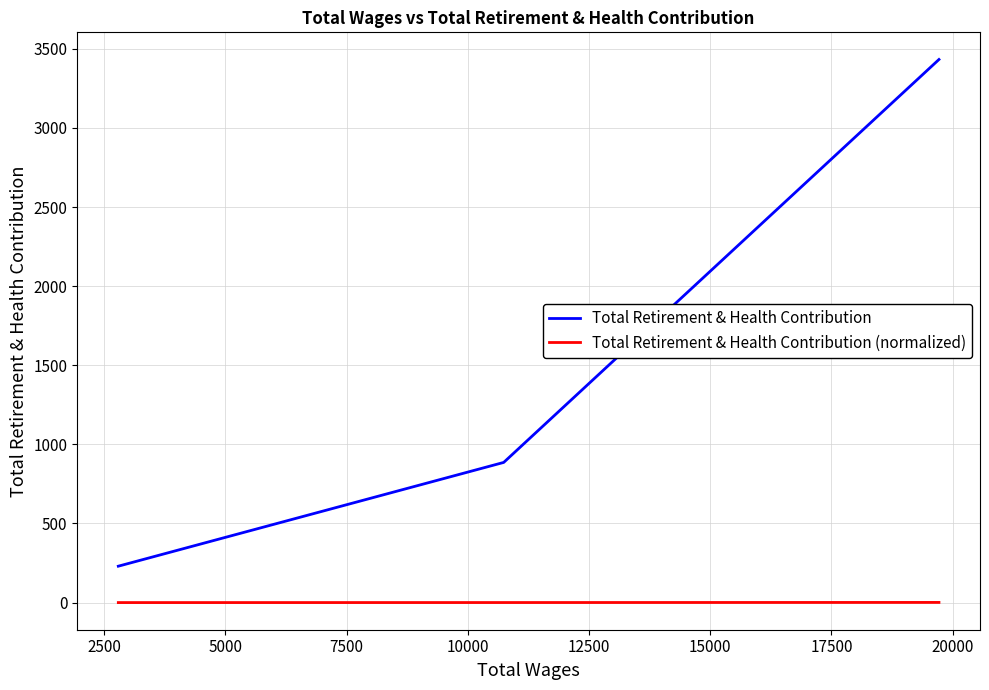

Which series has the largest total across all categories?

Total Retirement & Health Contribution